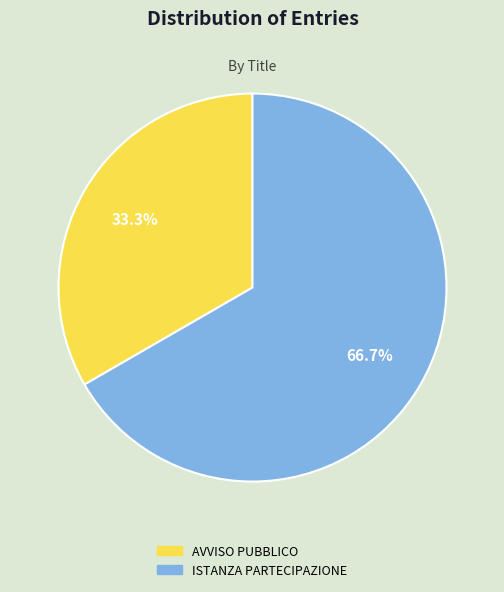

How many slices are in this pie chart?

2